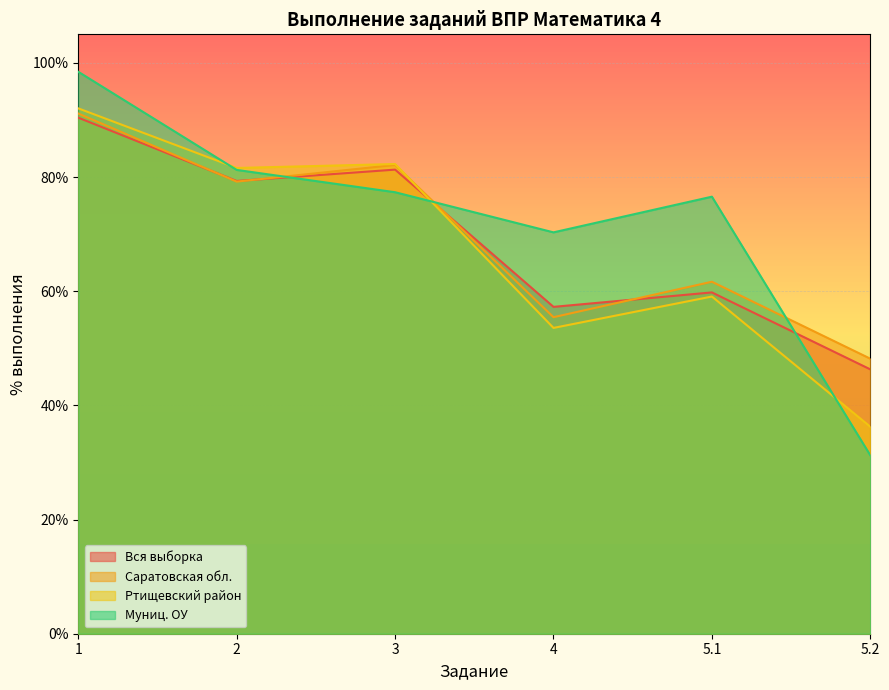

How many data points does each series have?

6